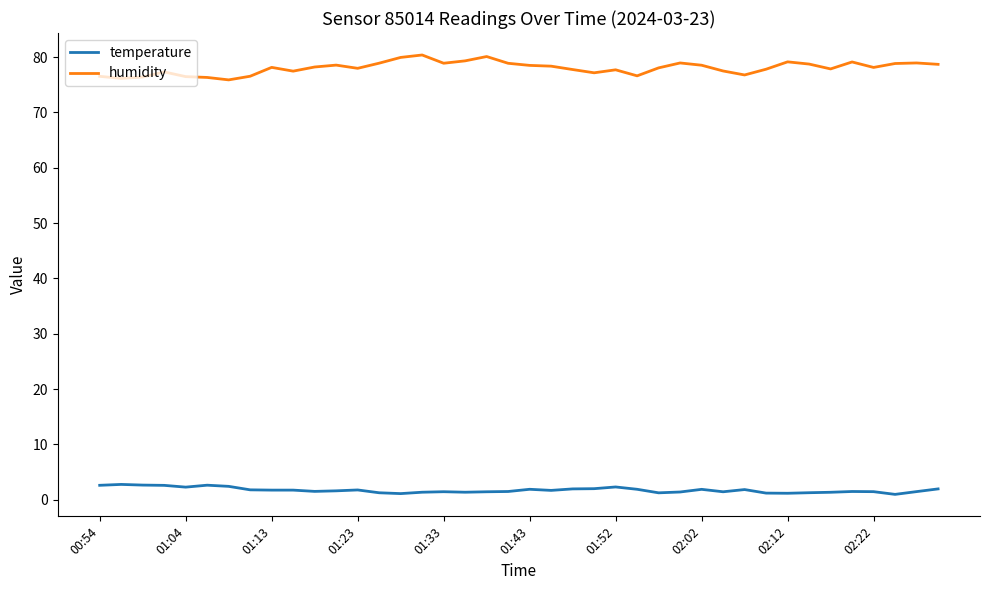

What is the lowest value of the humidity series?

75.9